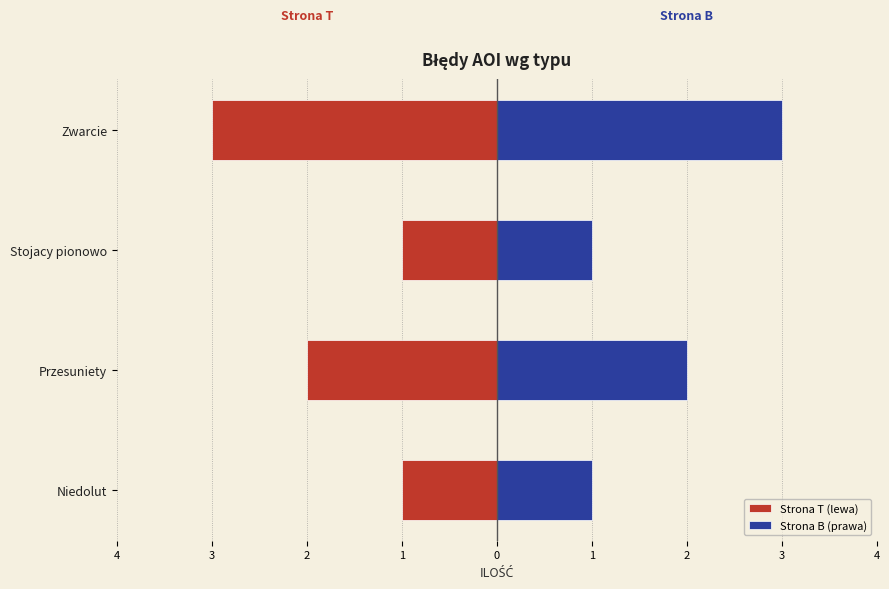

What is the value of the Strona B (prawa) bar at the 4th from the left?

3